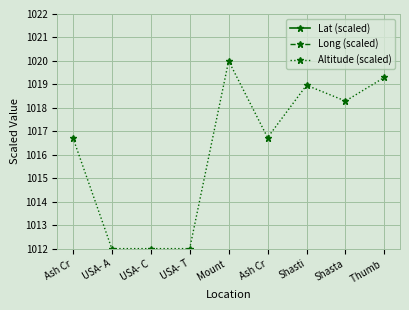

How many values in the Lat (scaled) series are below 1?

2